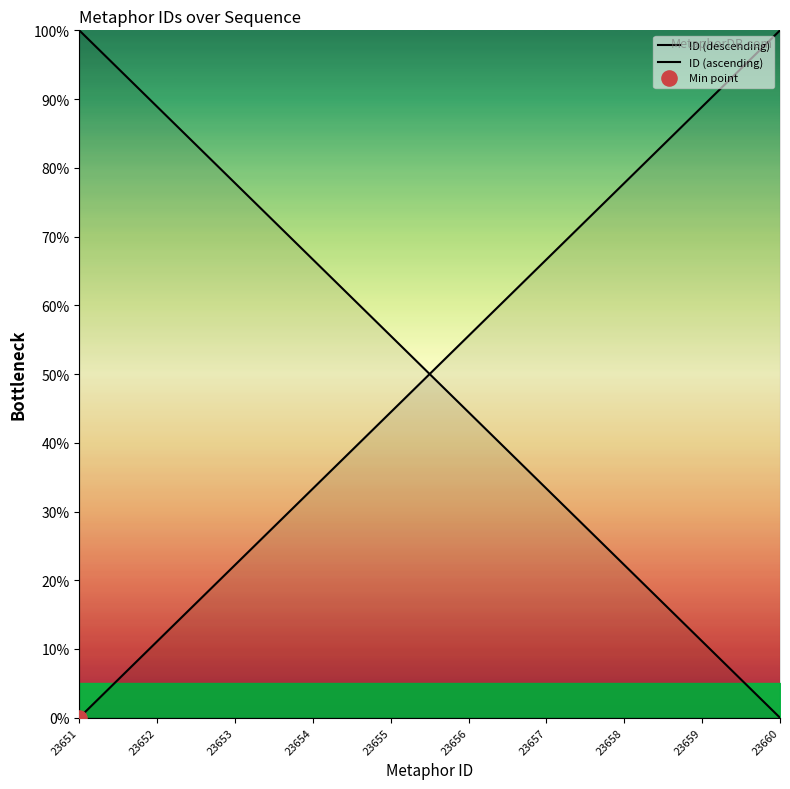

What are all the series names shown in the legend?

ID (descending), ID (ascending)